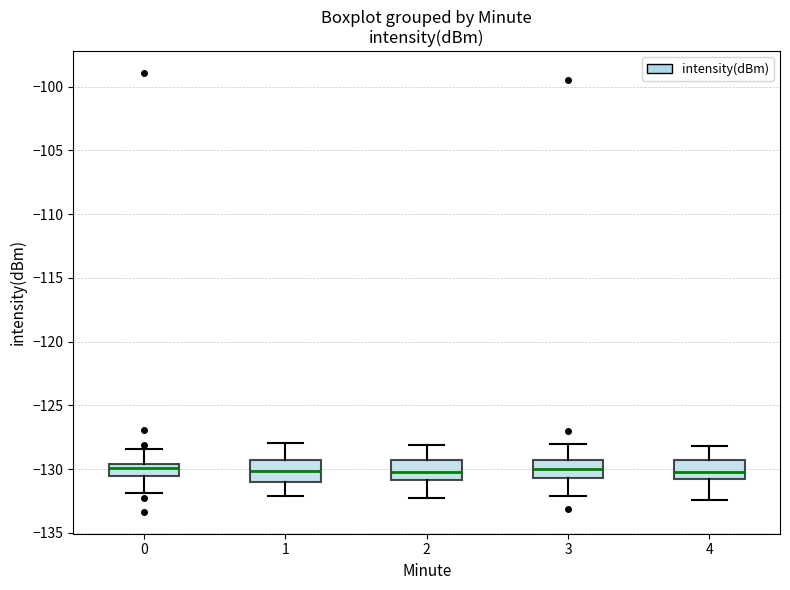

Where is the upper edge of the box at x = 1 on the y-axis? The values are not printed on the chart, so give them approximately, as read against the axis.

-129.5